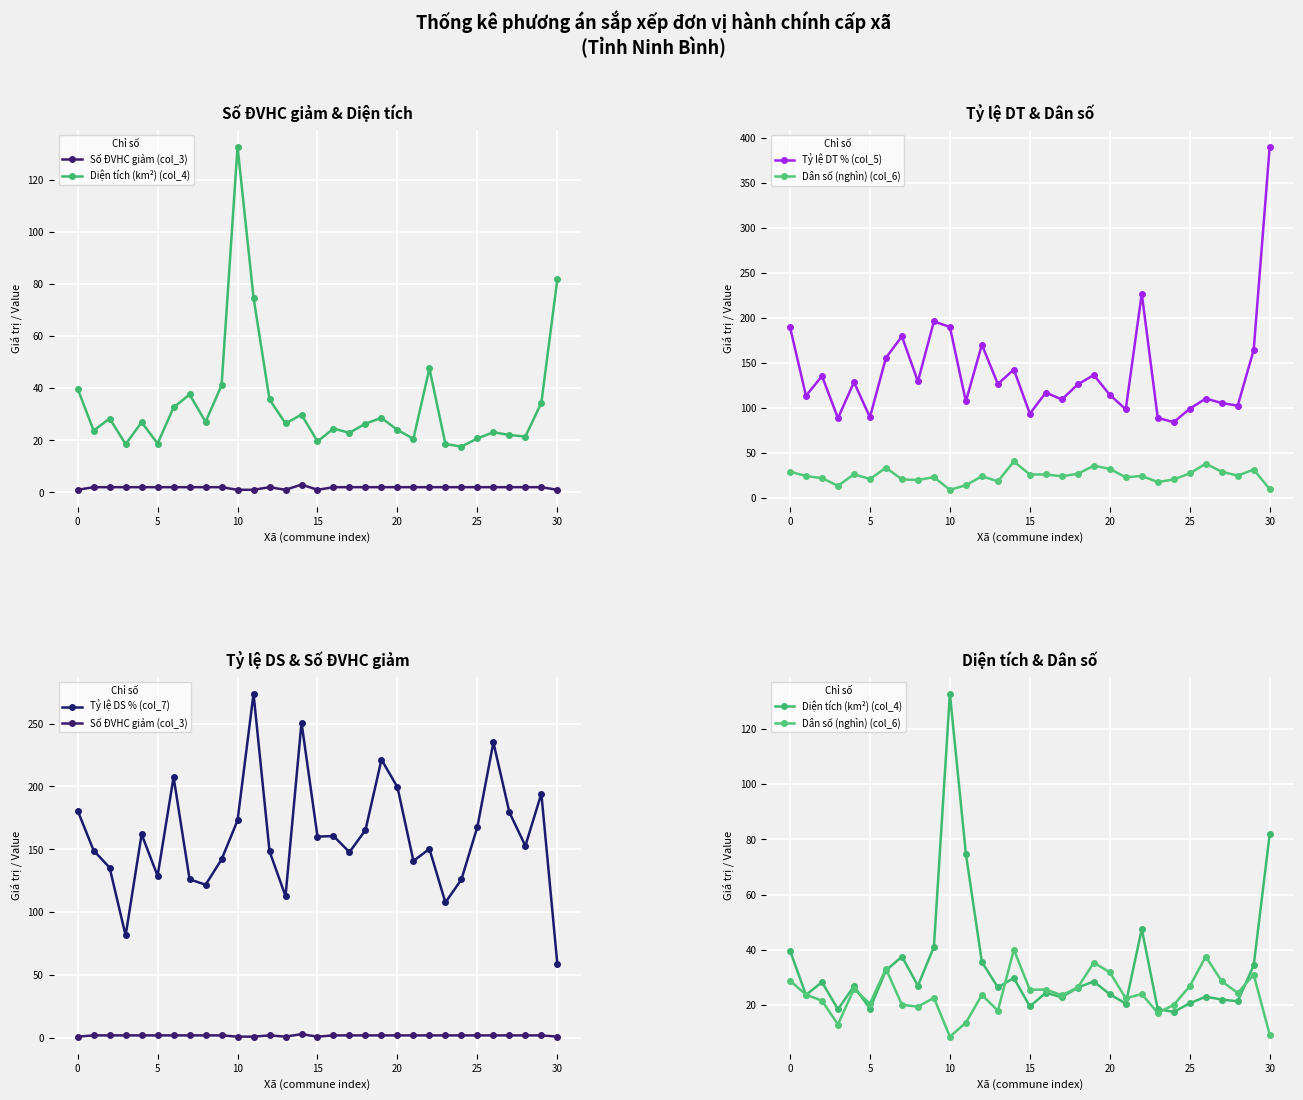

Between 19 and 22, which series saw the biggest shift?

Tỷ lệ DT % (col_5)